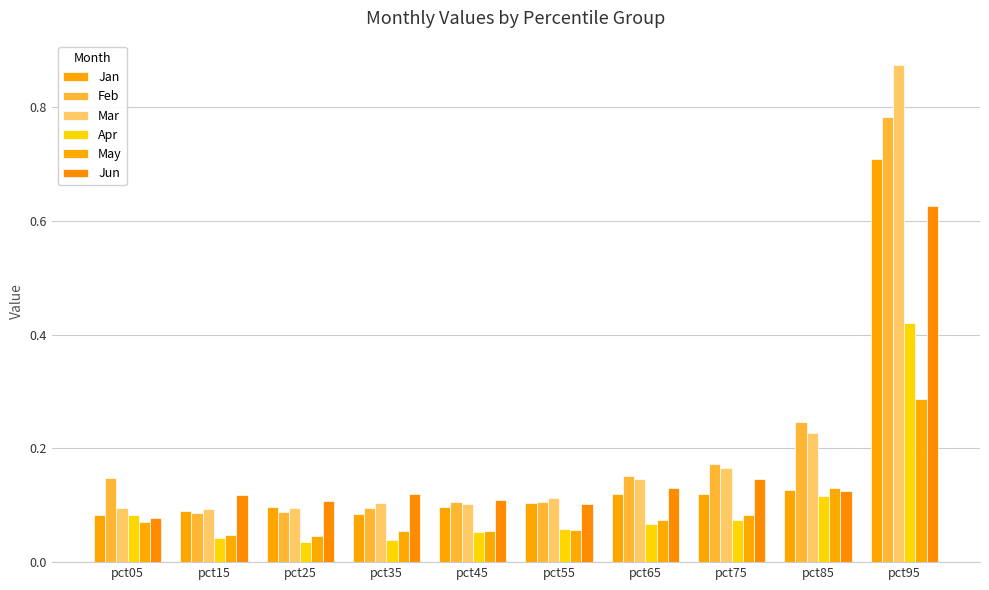

Reading left to right, extract all data points from this chart.

Jan: pct05=0.1	pct15=0.1	pct25=0.1	pct35=0.1	pct45=0.1	pct55=0.1	pct65=0.1	pct75=0.1	pct85=0.1	pct95=0.7
Feb: pct05=0.1	pct15=0.1	pct25=0.1	pct35=0.1	pct45=0.1	pct55=0.1	pct65=0.2	pct75=0.2	pct85=0.2	pct95=0.8
Mar: pct05=0.1	pct15=0.1	pct25=0.1	pct35=0.1	pct45=0.1	pct55=0.1	pct65=0.1	pct75=0.2	pct85=0.2	pct95=0.9
Apr: pct05=0.1	pct15=0.0	pct25=0.0	pct35=0.0	pct45=0.1	pct55=0.1	pct65=0.1	pct75=0.1	pct85=0.1	pct95=0.4
May: pct05=0.1	pct15=0.0	pct25=0.0	pct35=0.1	pct45=0.1	pct55=0.1	pct65=0.1	pct75=0.1	pct85=0.1	pct95=0.3
Jun: pct05=0.1	pct15=0.1	pct25=0.1	pct35=0.1	pct45=0.1	pct55=0.1	pct65=0.1	pct75=0.1	pct85=0.1	pct95=0.6